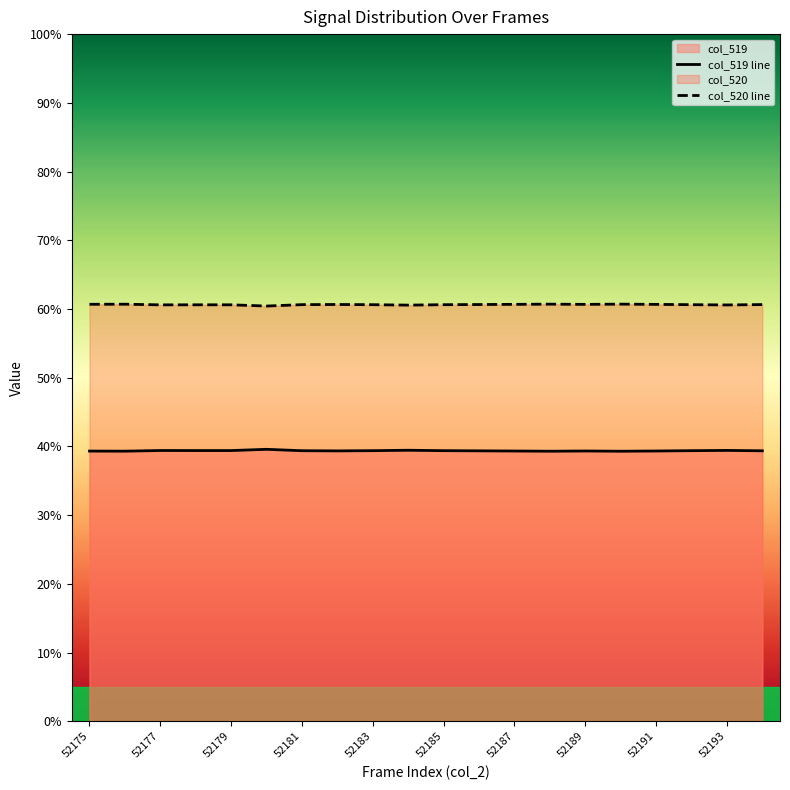

True or false: col_519 line and col_520 line cross at least once.

False